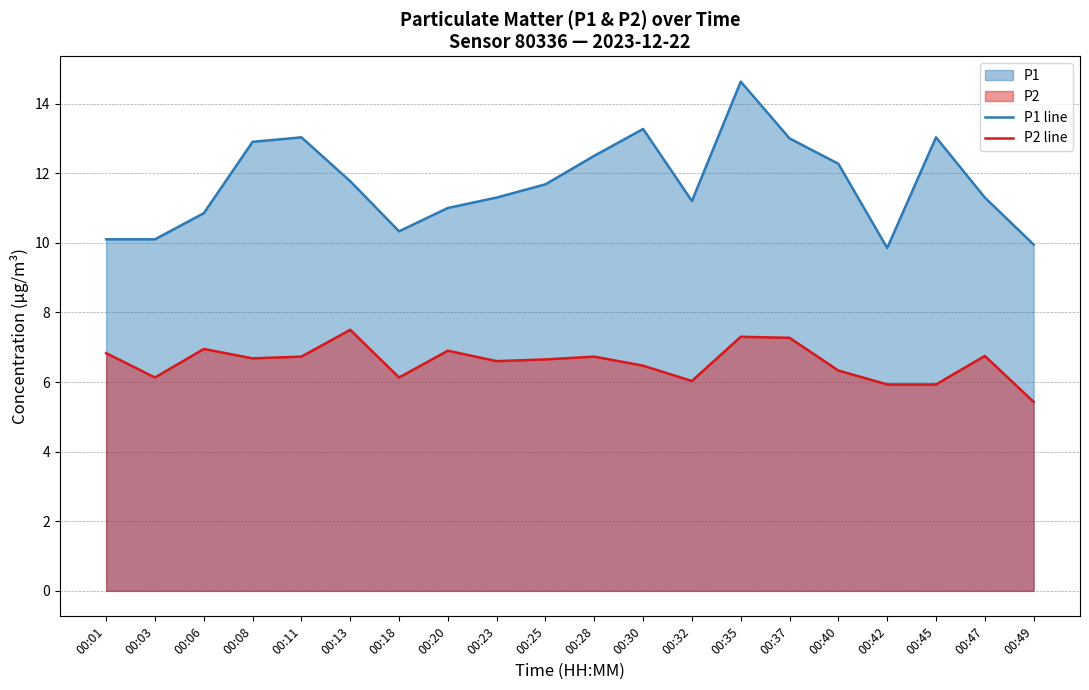

Is it true that P2 line equals 6.5 at 00:30?

True